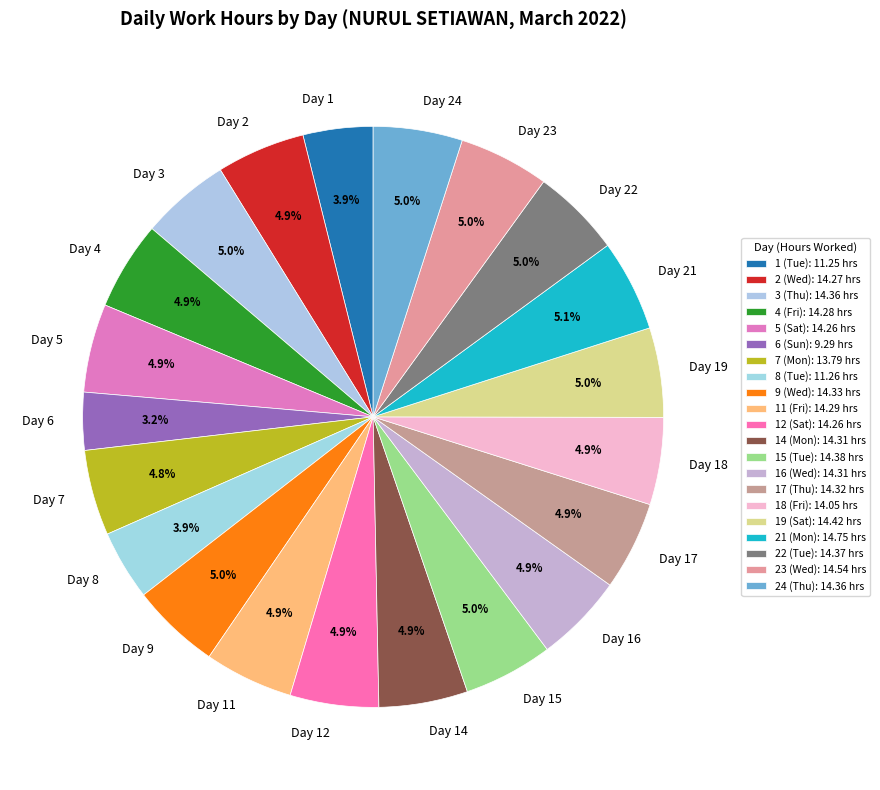

Approximately how many times larger is the value at 8 (Tue) compared to 24 (Thu)?

0.8